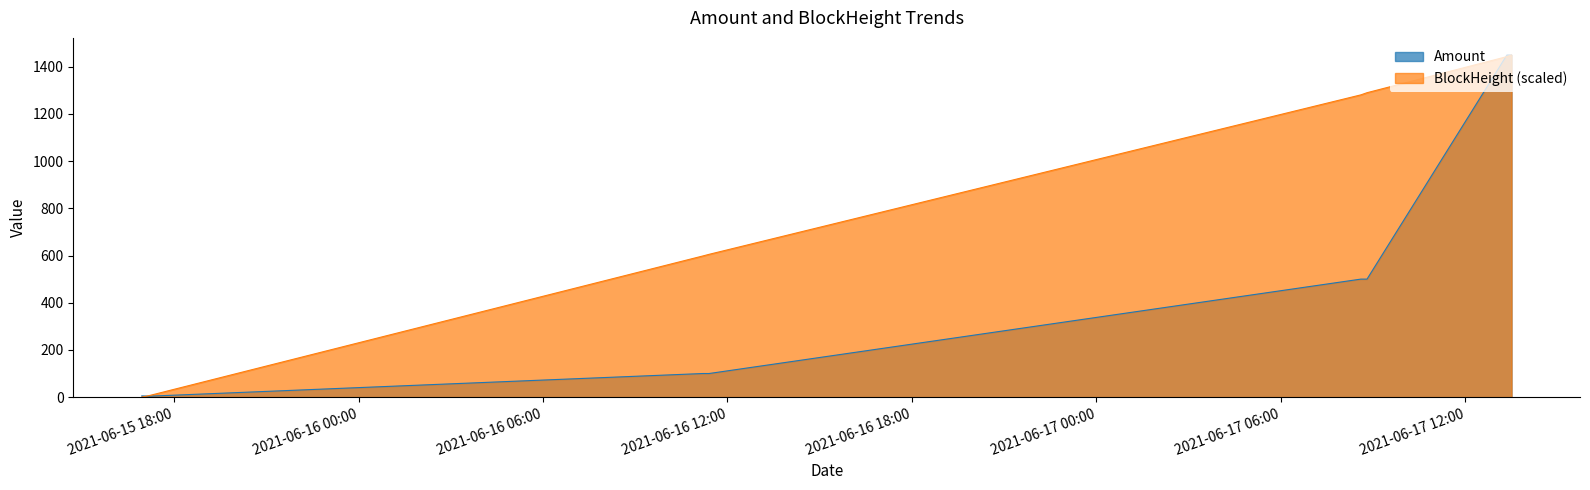

Rank the series by their maximum value, from highest to lowest.

Amount, BlockHeight